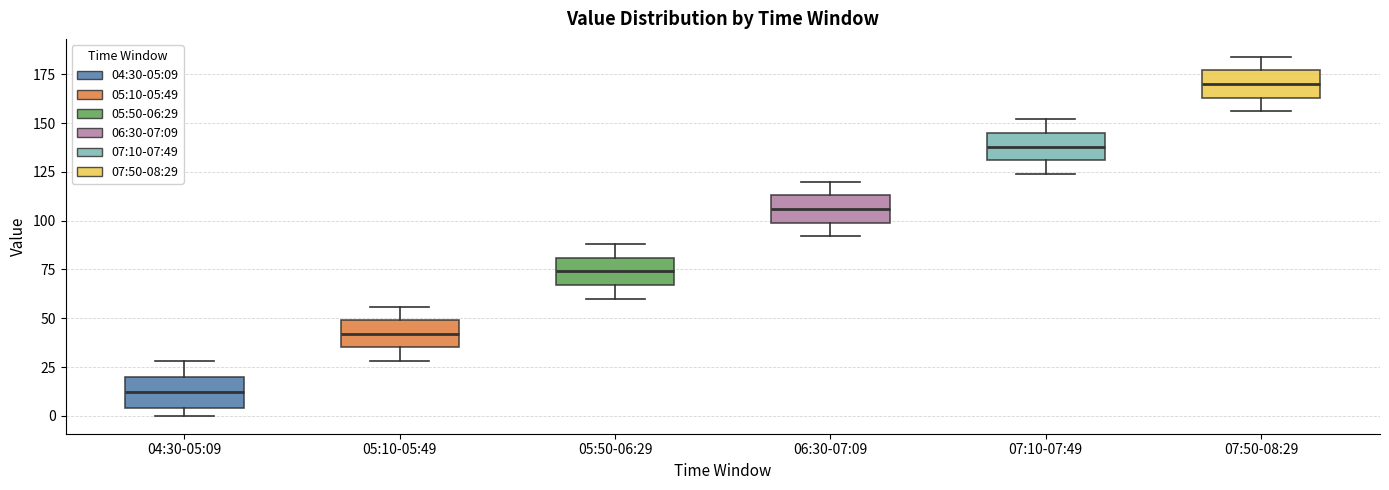

Where does the upper whisker of the box for 06:30-07:09 end on the y-axis? The values are not printed on the chart, so give them approximately, as read against the axis.

120